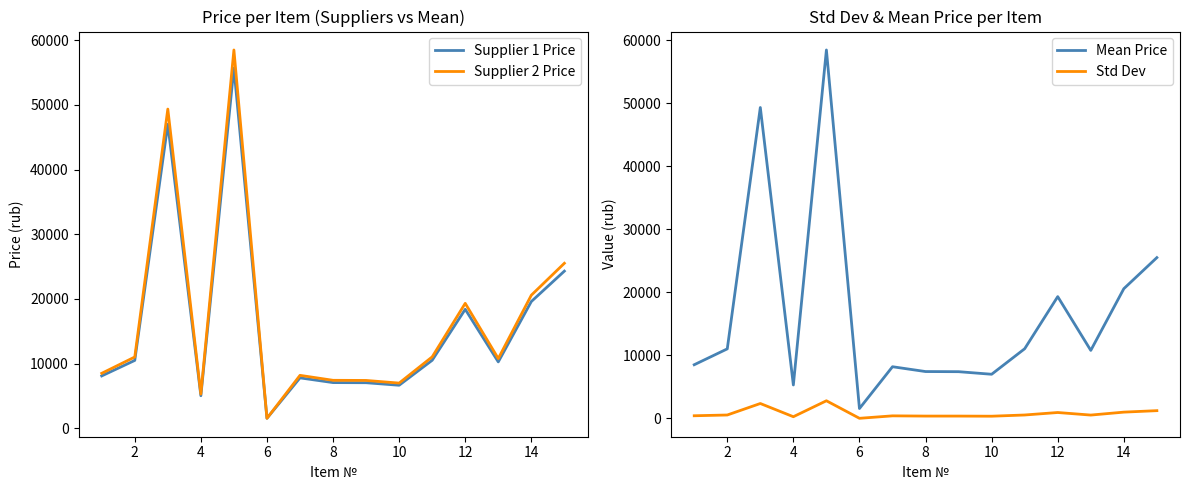

How many data points in Std Dev are less than 513?

7